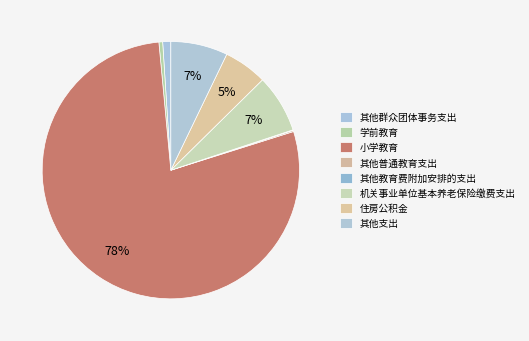

Which slice is the largest?

小学教育